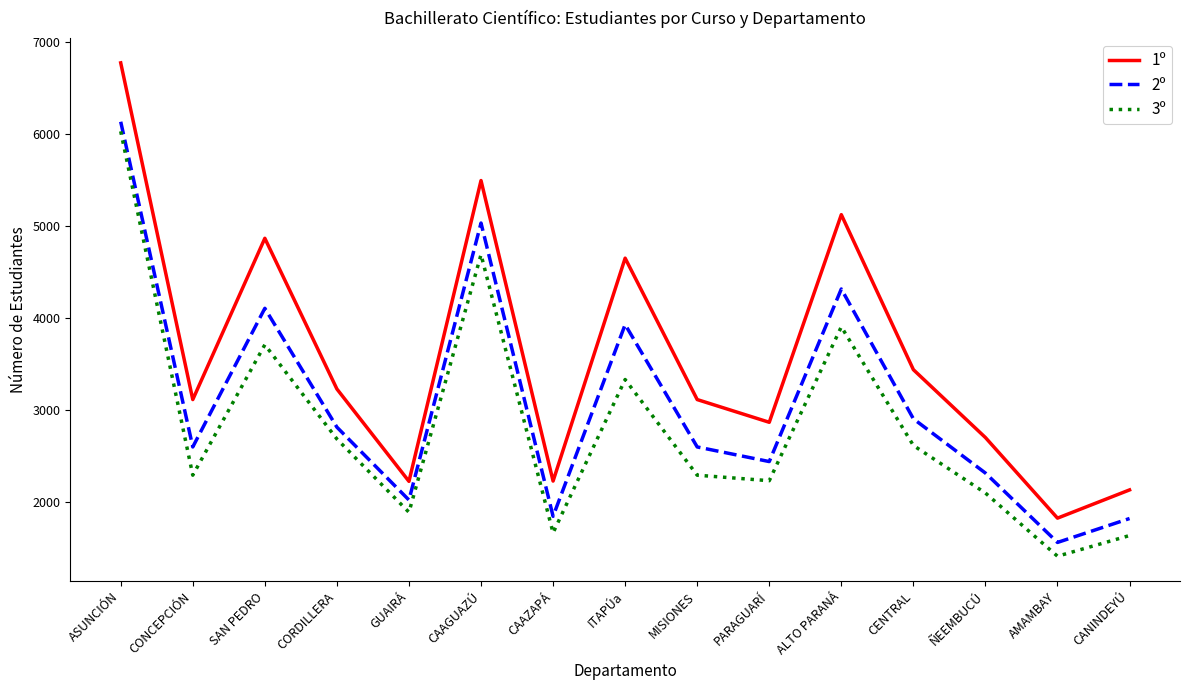

What is the difference between the second highest and minimum values in the 3º series?

3279